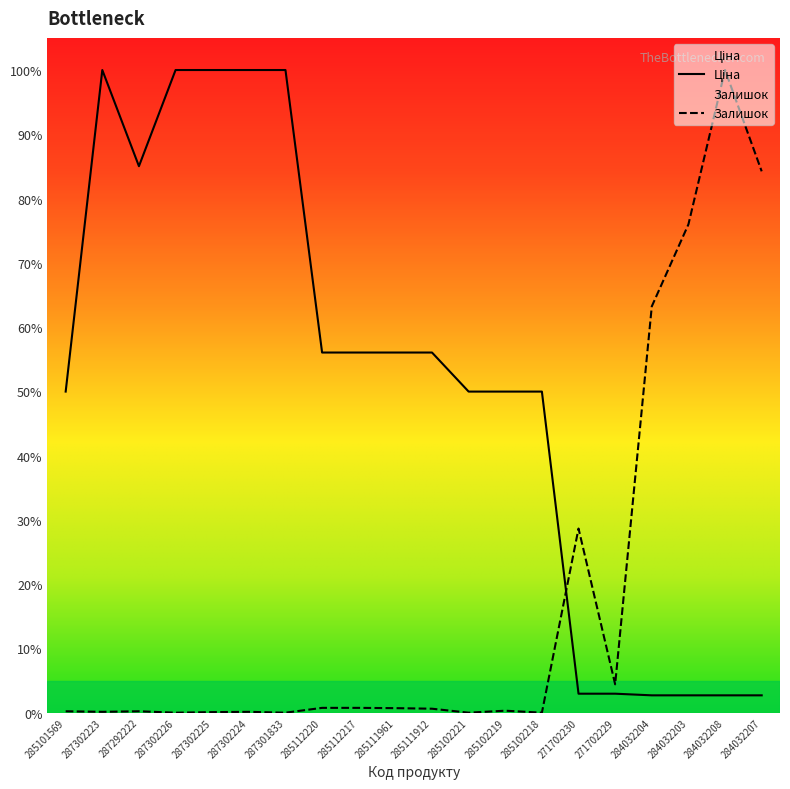

How many lines are shown in the chart?

2